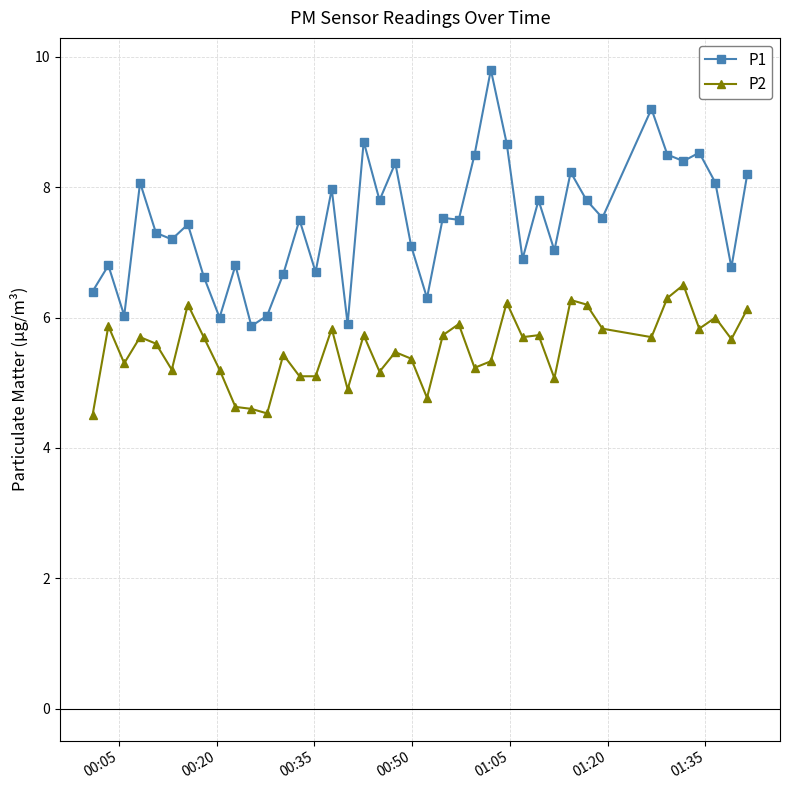

True or false: P2 has more than 1 interior local peaks.

True